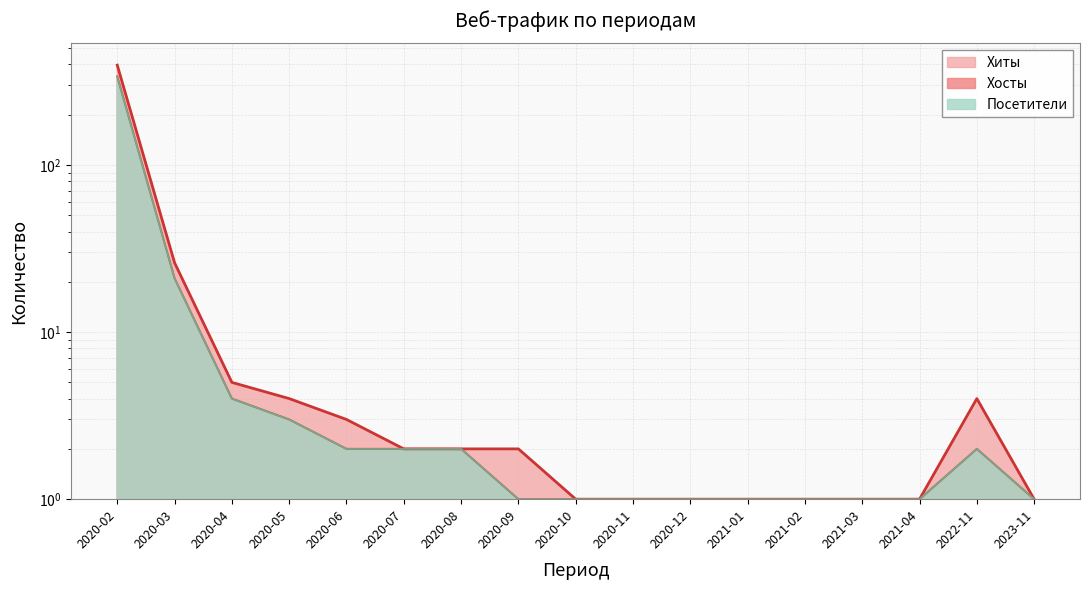

What is the difference between the Хосты values at 2020-05 and 2020-12?

2